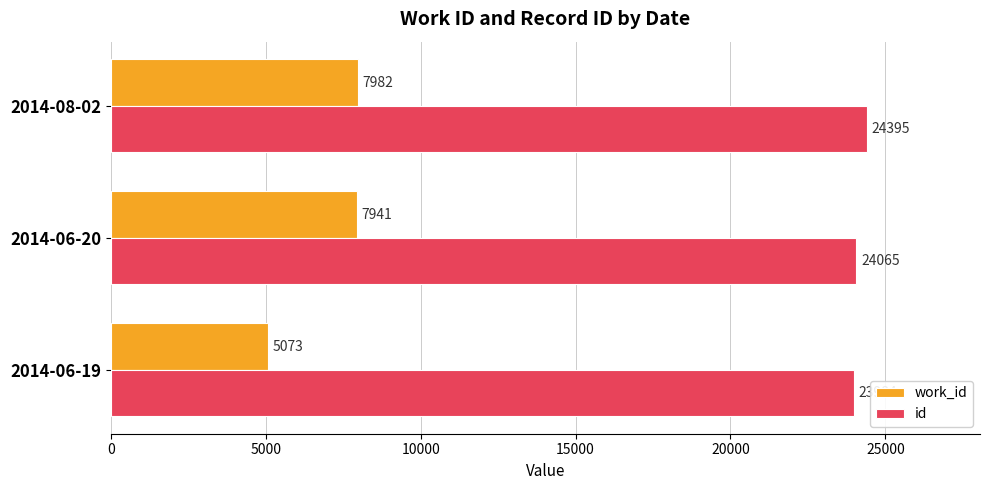

List the series in order of their overall mean, highest first.

id, work_id